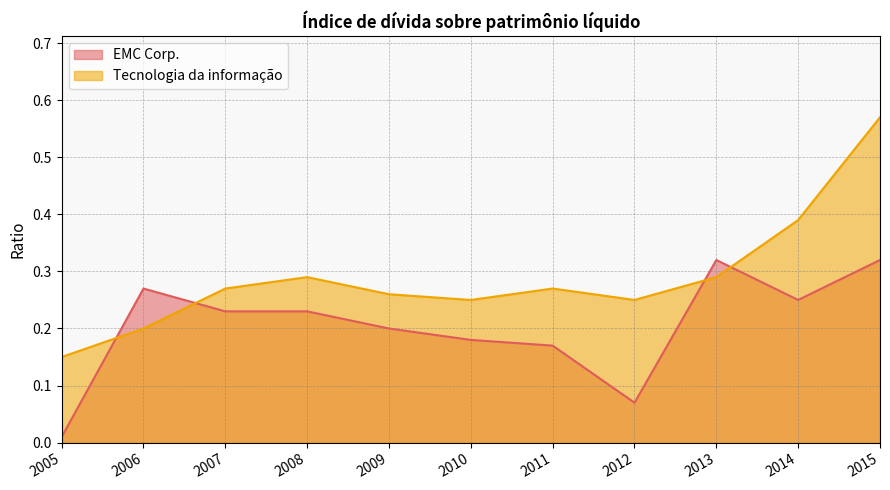

True or false: Tecnologia da informação has a value of 0.2 at 2006.

True